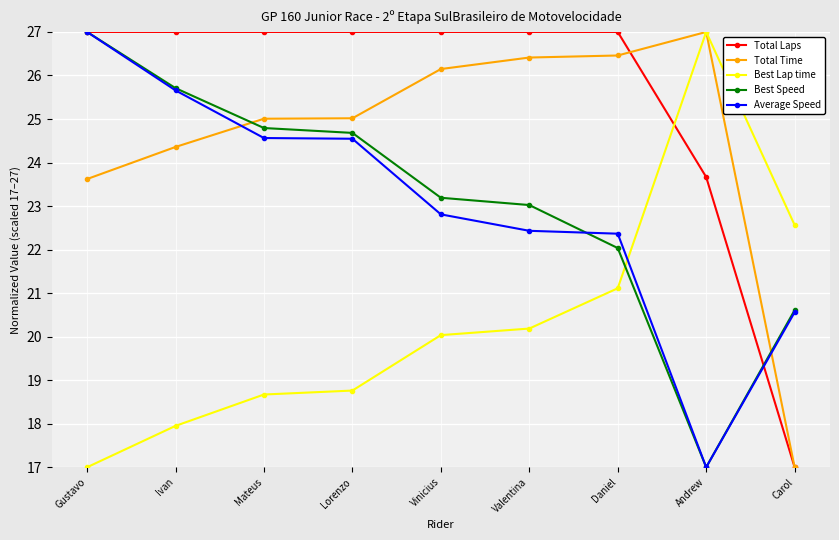

What value does the Average Speed series have at Daniel?

22.4